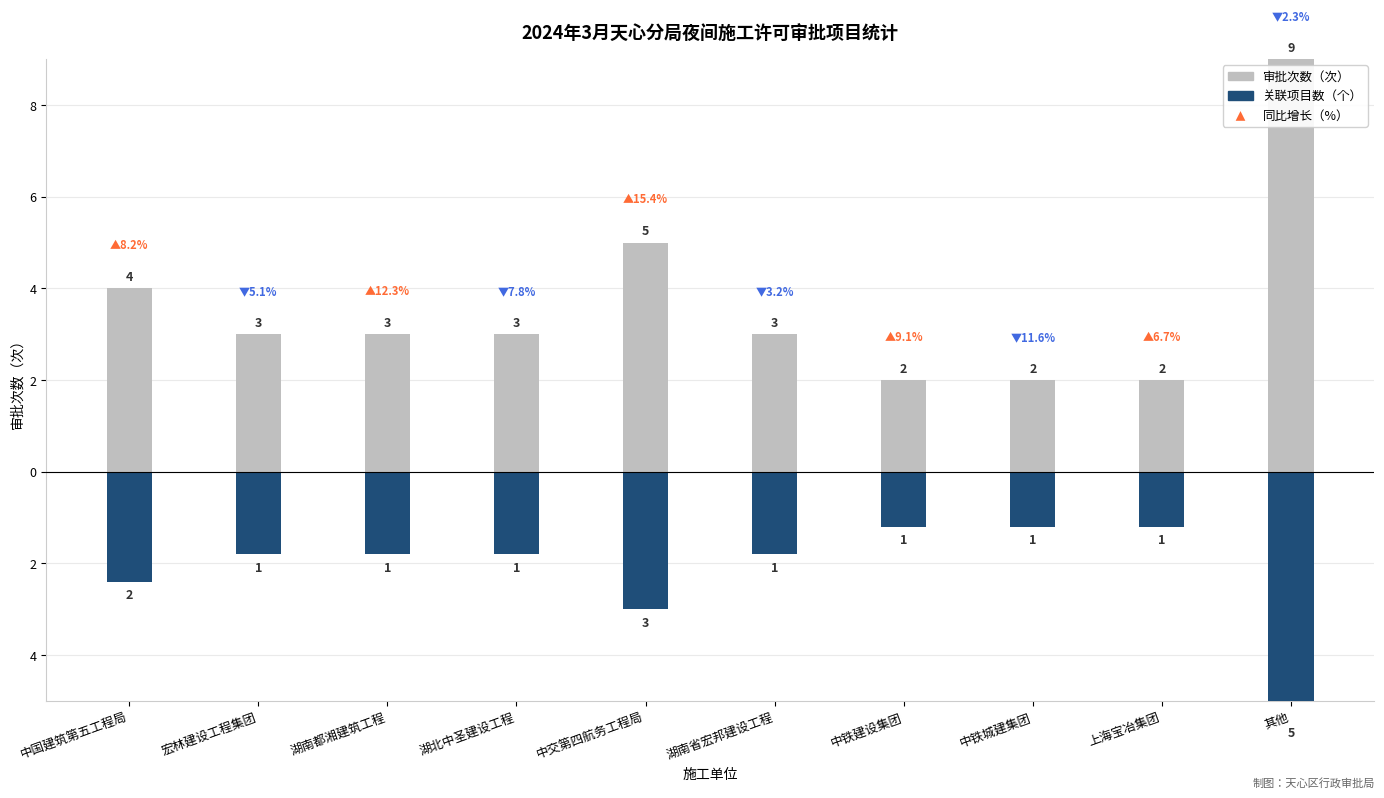

What is the spread (max minus min) of values at 湖南都湘建筑工程?

4.8